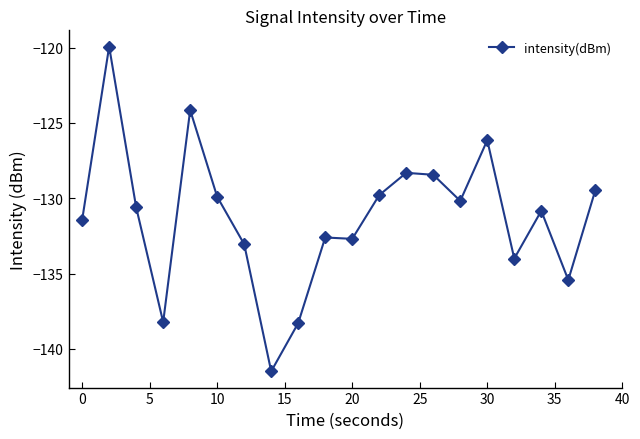

What is the maximum value shown in the chart?

-119.9